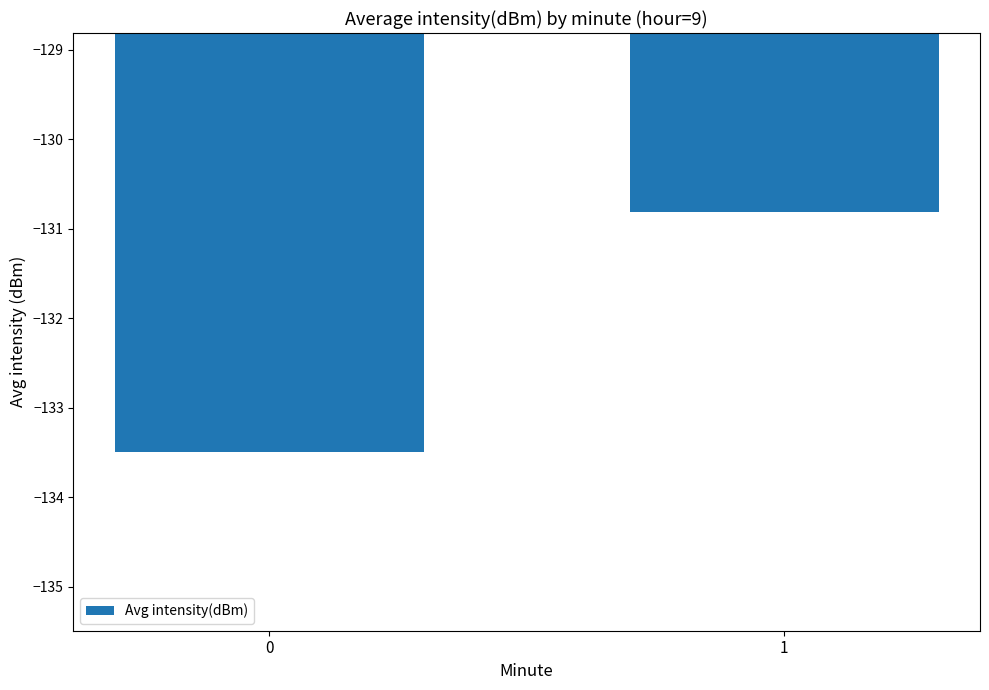

What is the greatest value displayed?

-130.8